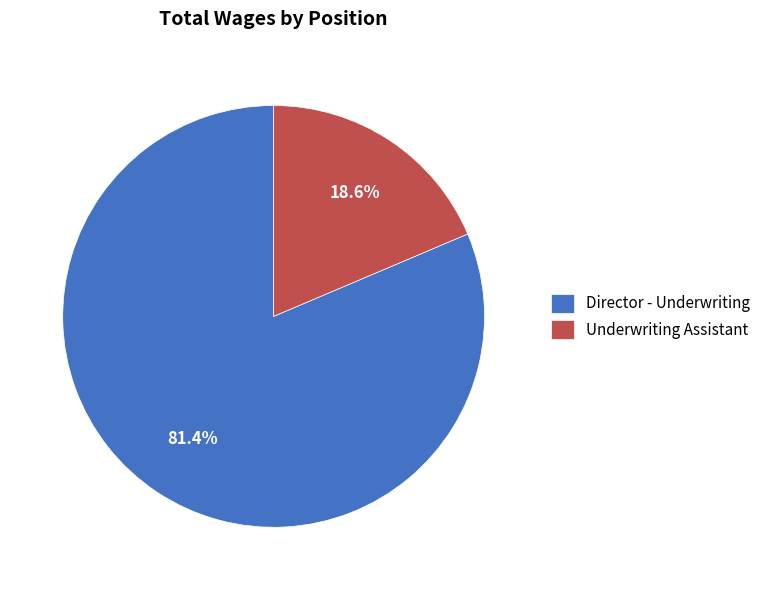

Approximately how many times larger is the value at Director - Underwriting compared to Underwriting Assistant?

4.4